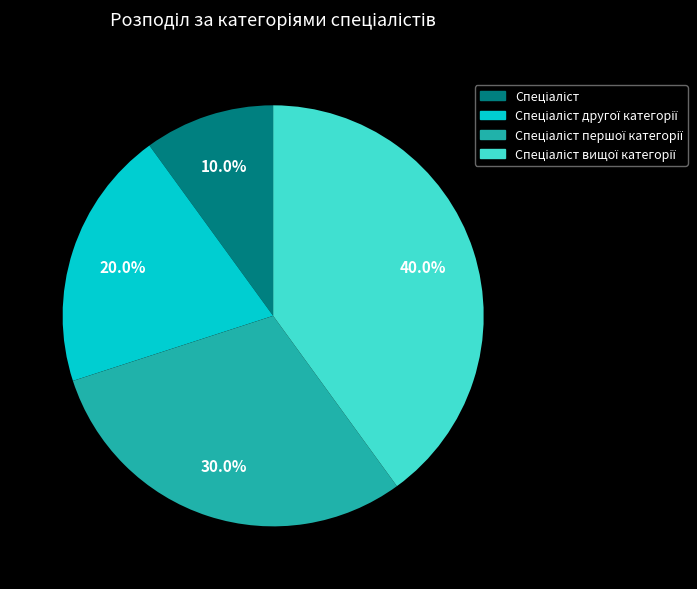

Is there a majority slice in this chart?

No